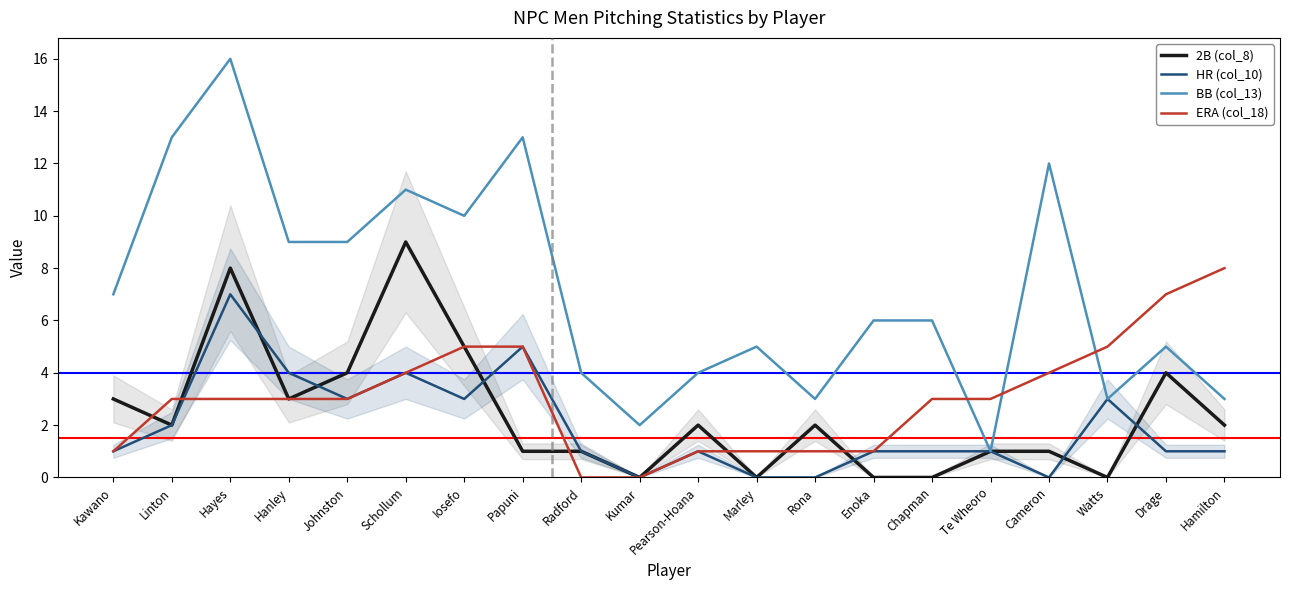

Which series has the largest total across all categories?

BB (col_13)